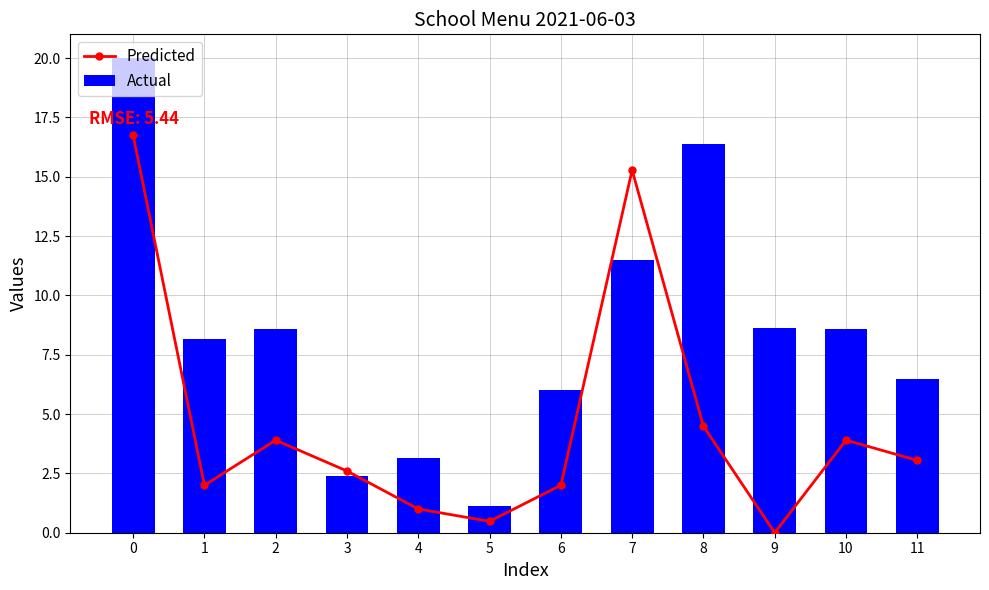

Between 0 and 9, which series saw the biggest shift?

Predicted